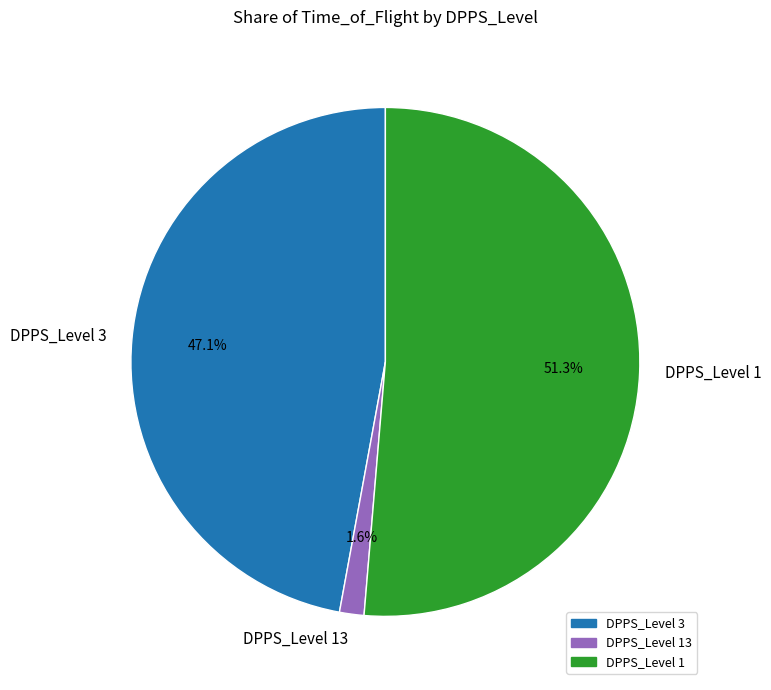

Which category has the biggest portion of the pie?

DPPS_Level 1